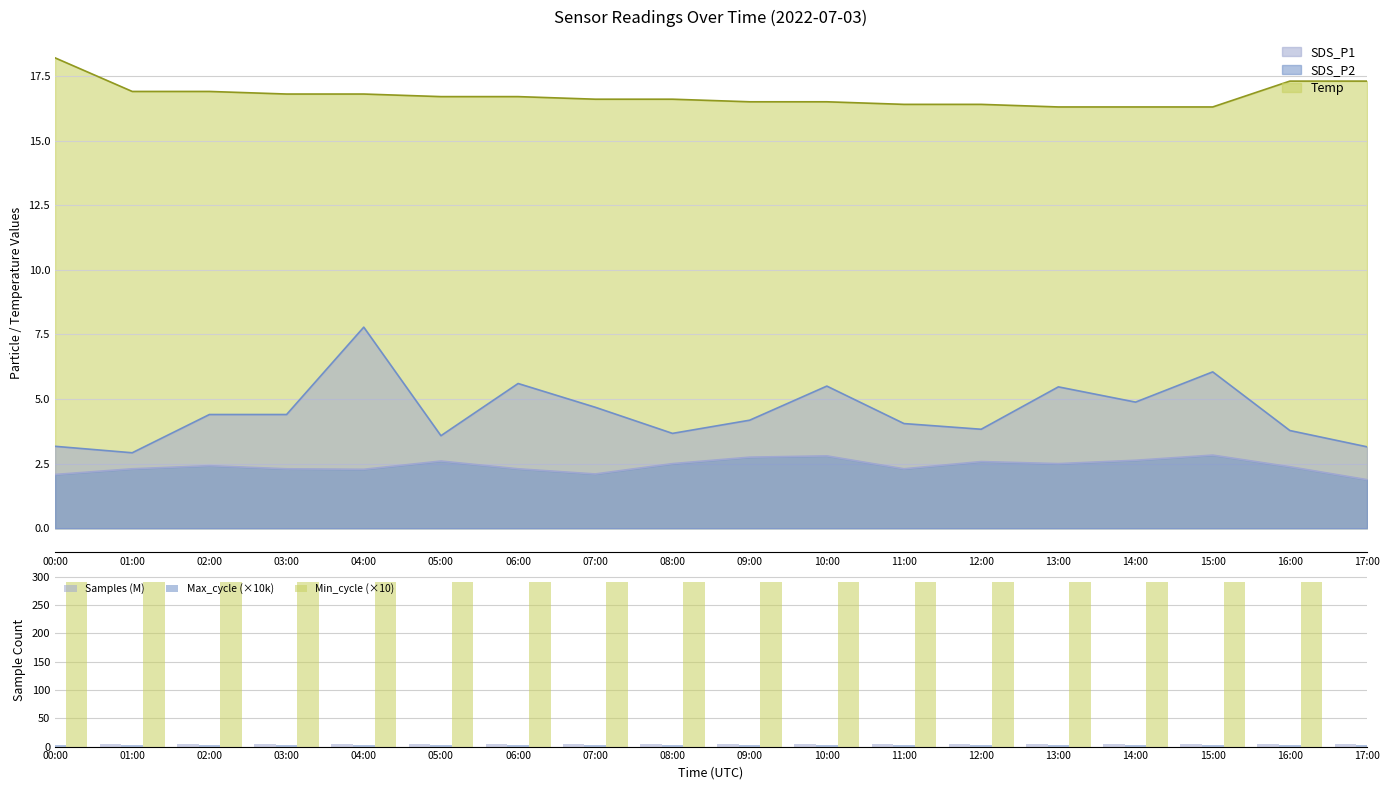

The value of Min_cycle (×10) at 12:00 is 453.3. True or false?

False